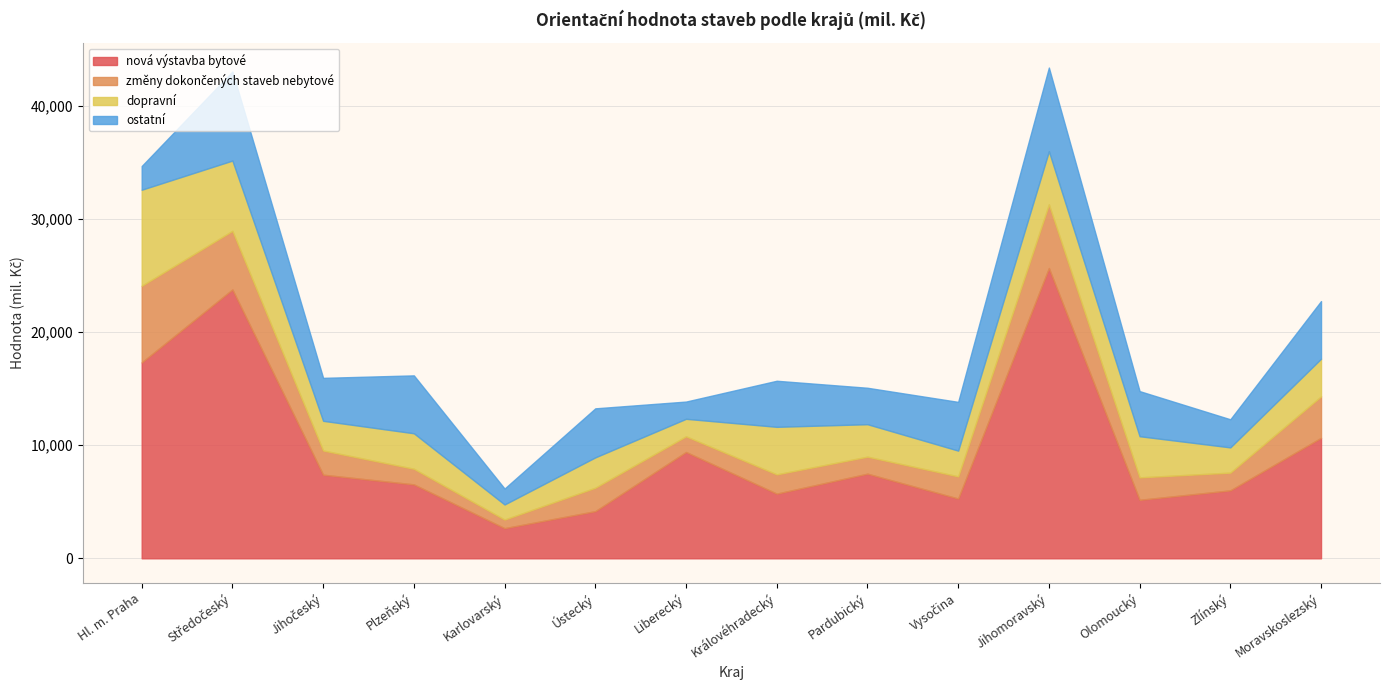

True or false: dopravní has a value of 2280 at Karlovarský.

False